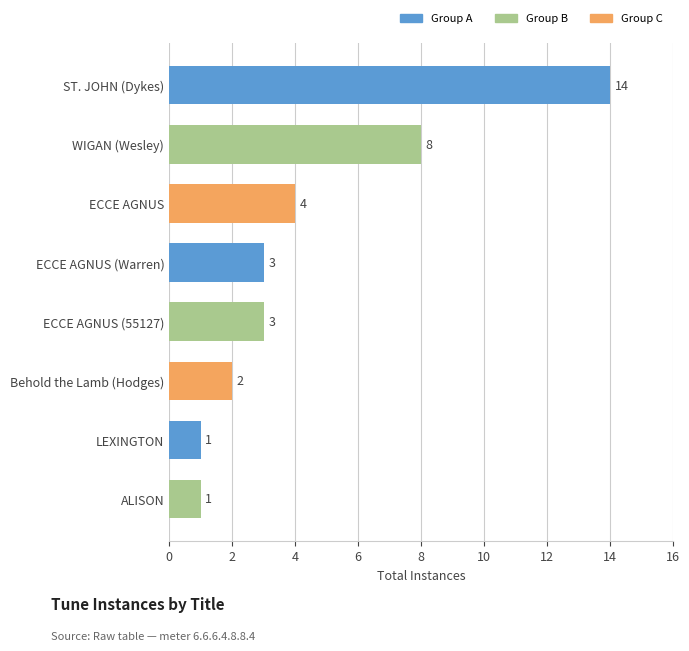

How many bars are there in total?

8